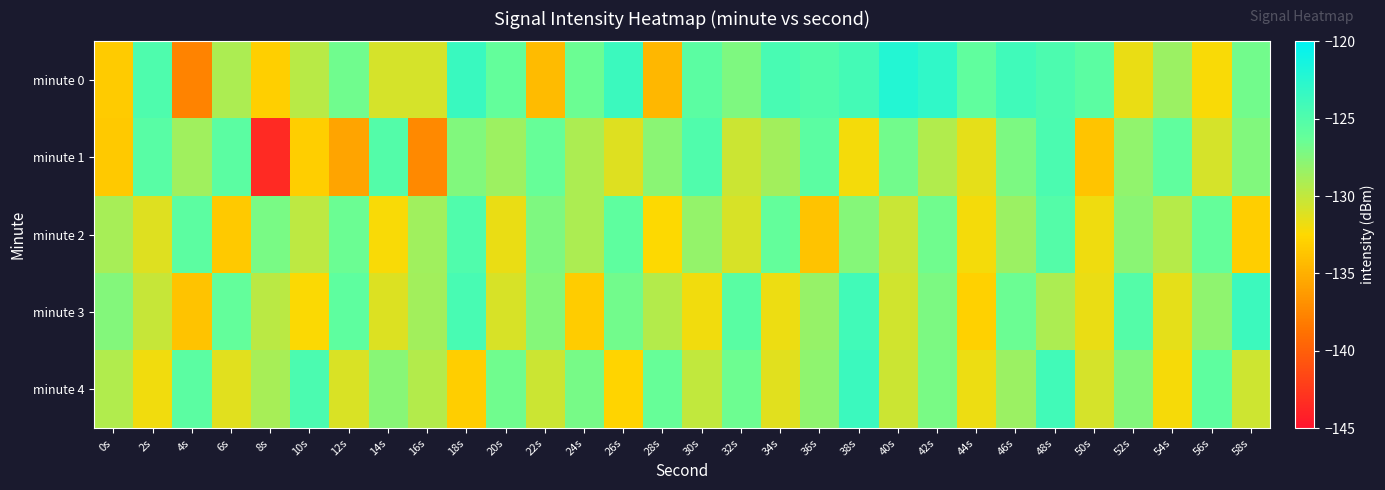

Between 8s and 30s, which is larger?

30s